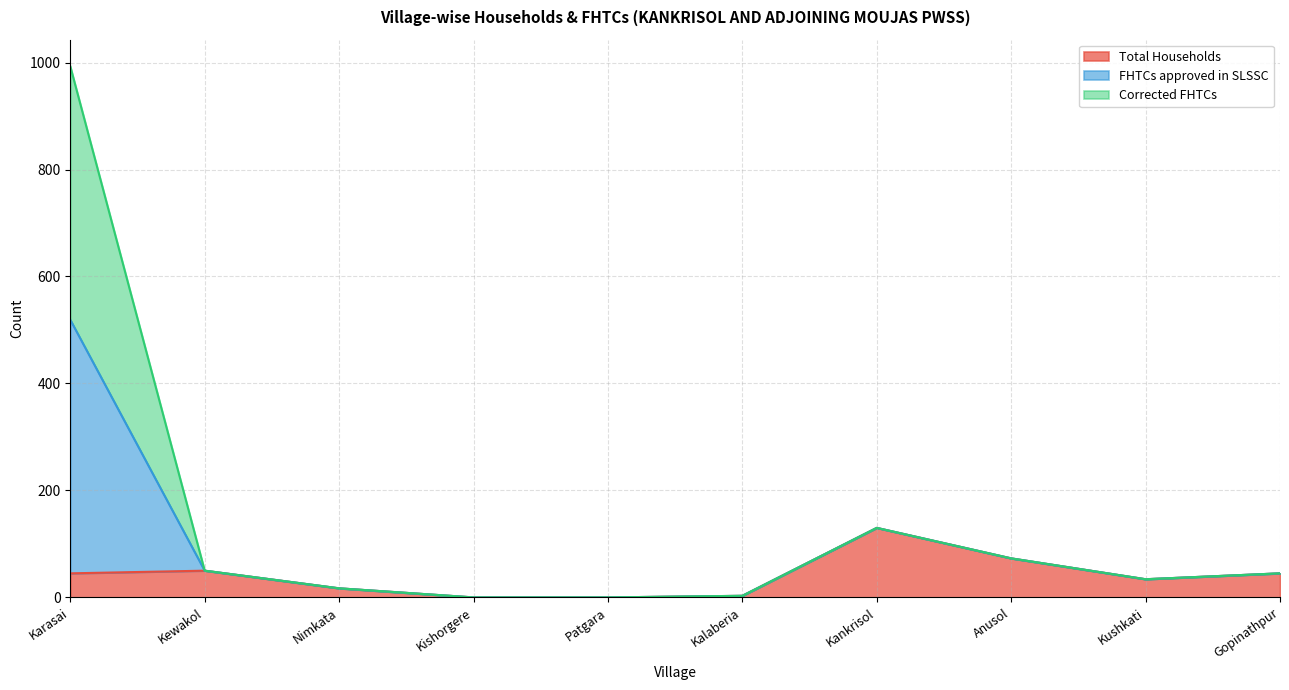

What is the total value across all series at Gopinathpur?

90